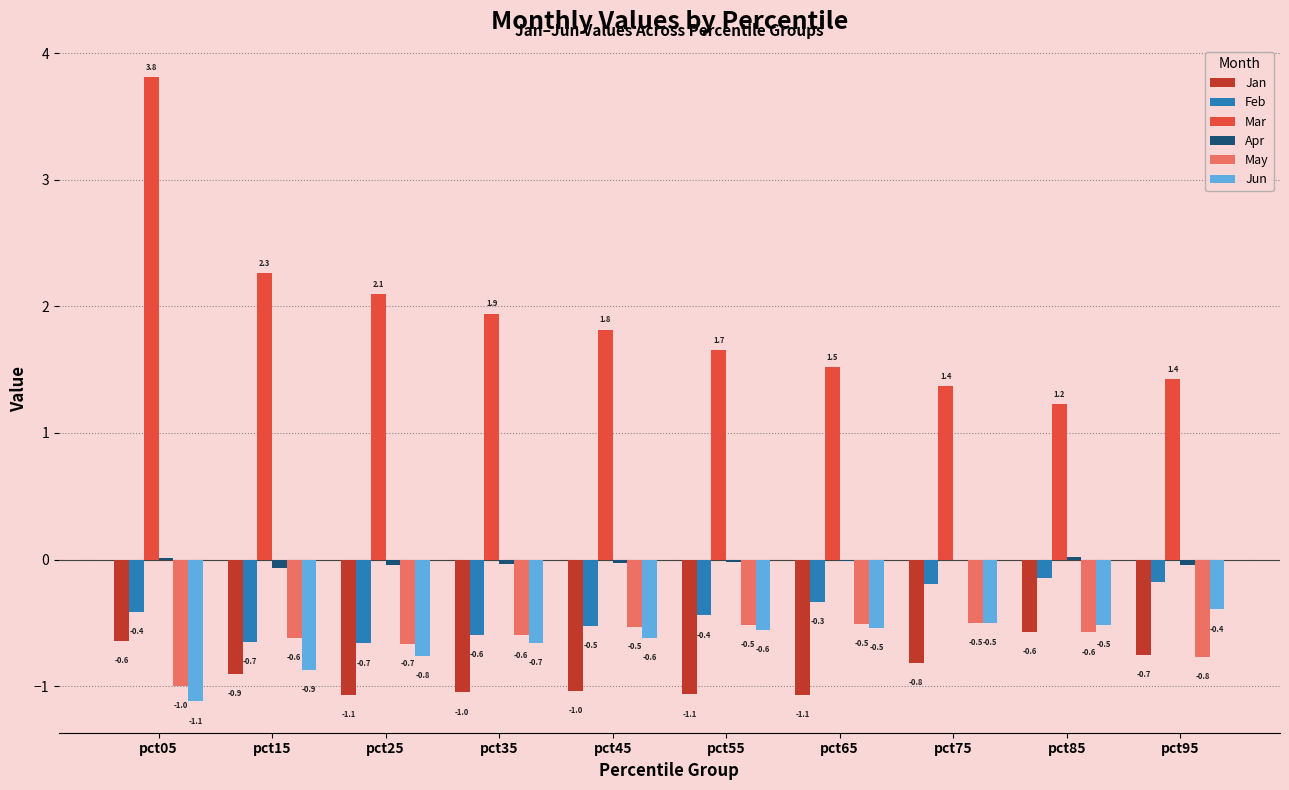

The value of Jan at pct05 is -0.6. True or false?

True